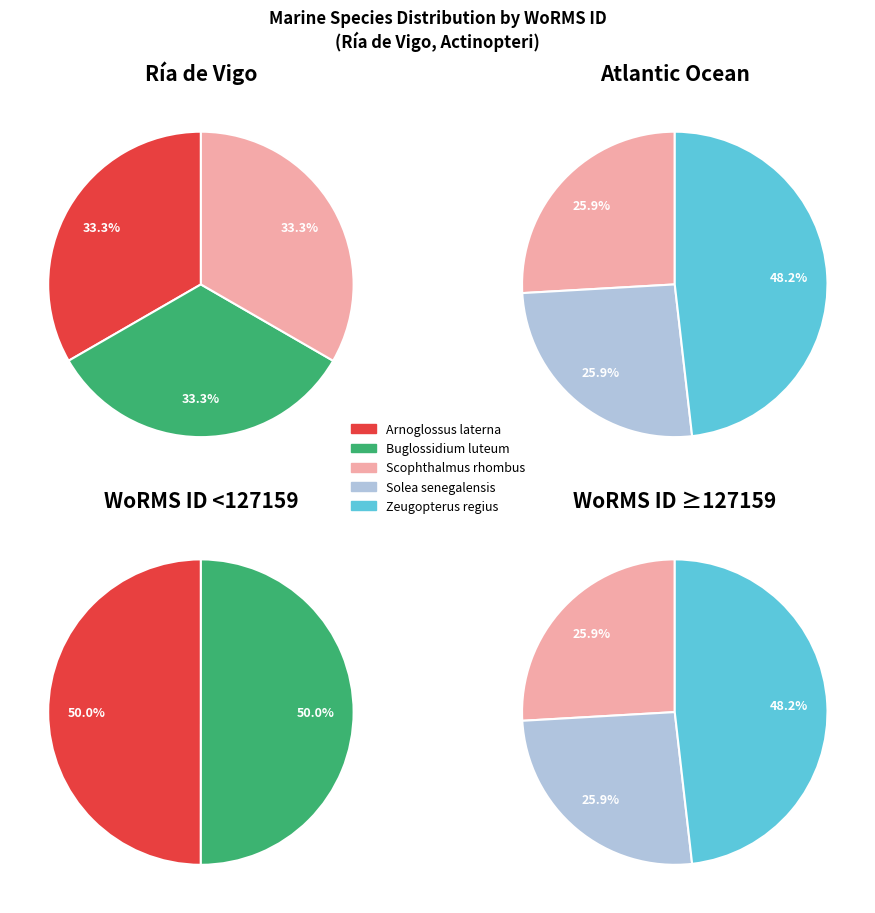

How many segments does this pie chart have?

5